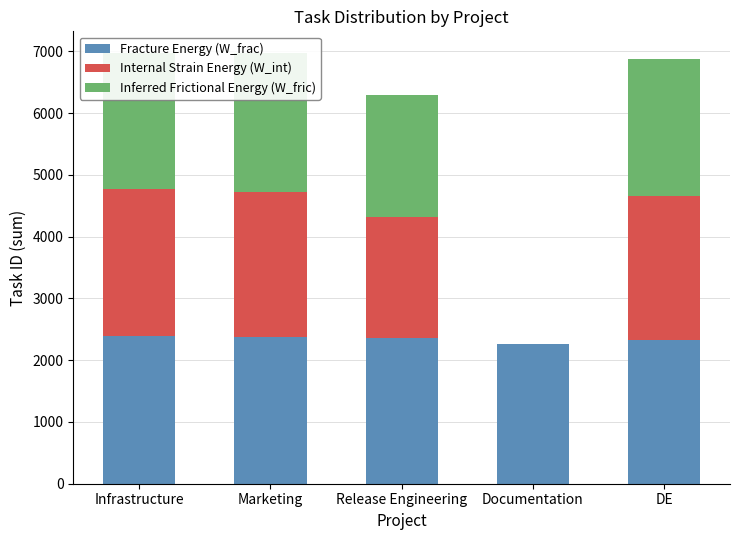

Is it true that Internal Strain Energy (W_int) equals 0 at Documentation?

True